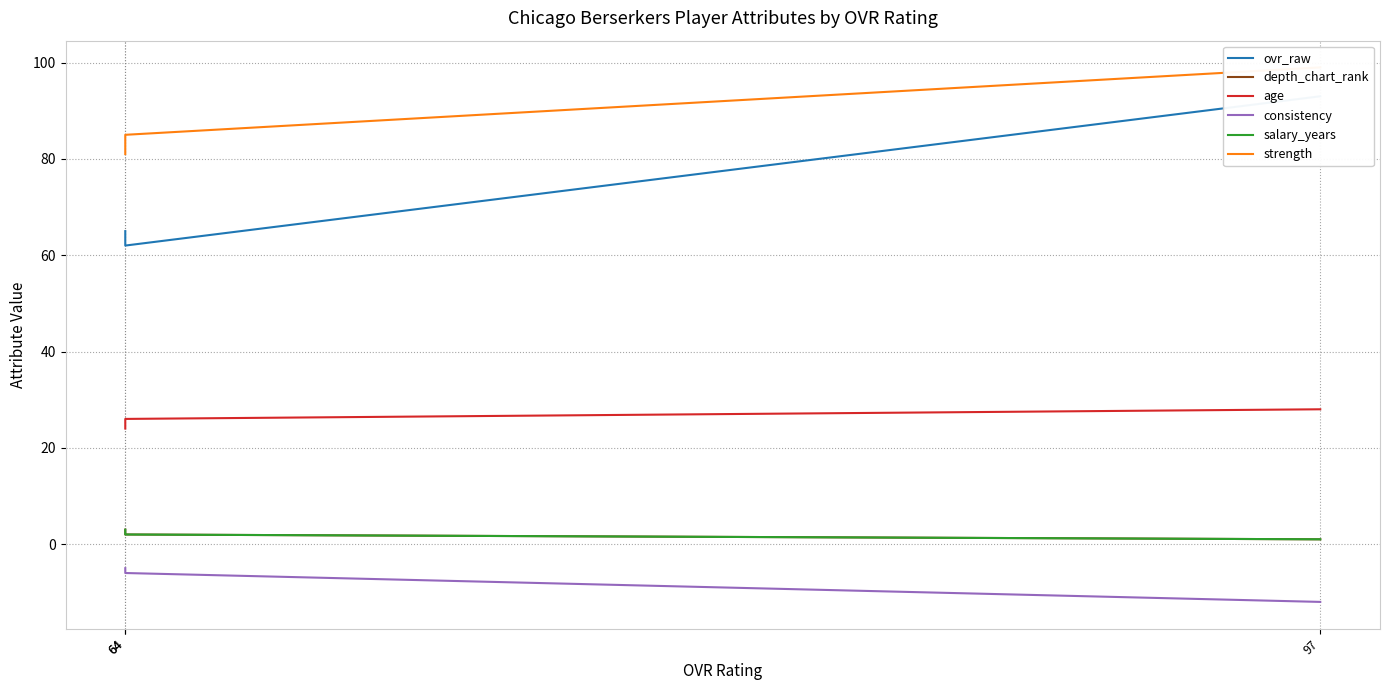

What is the smallest value displayed?

-12